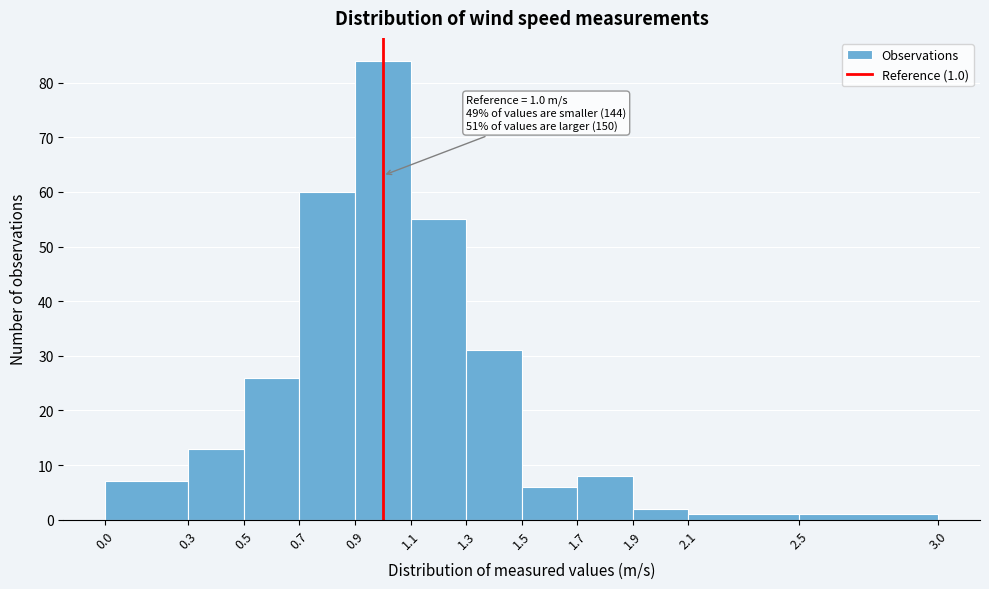

Over which range of the x-axis is the bar tallest?

0.9 to 1.1